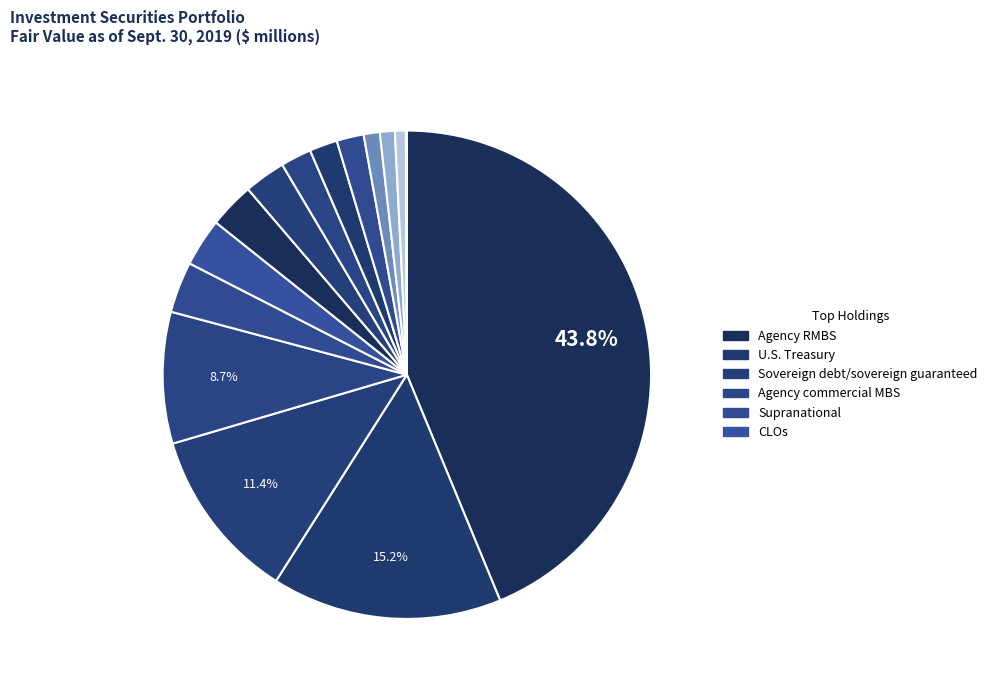

Is there a majority slice in this chart?

No